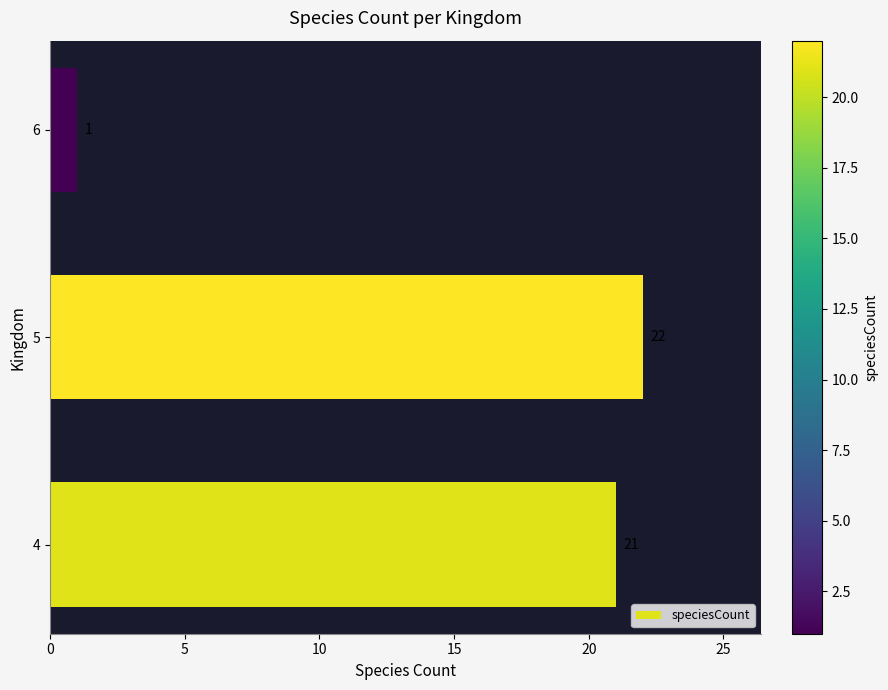

What is the change in value from 4 to 6?

-20